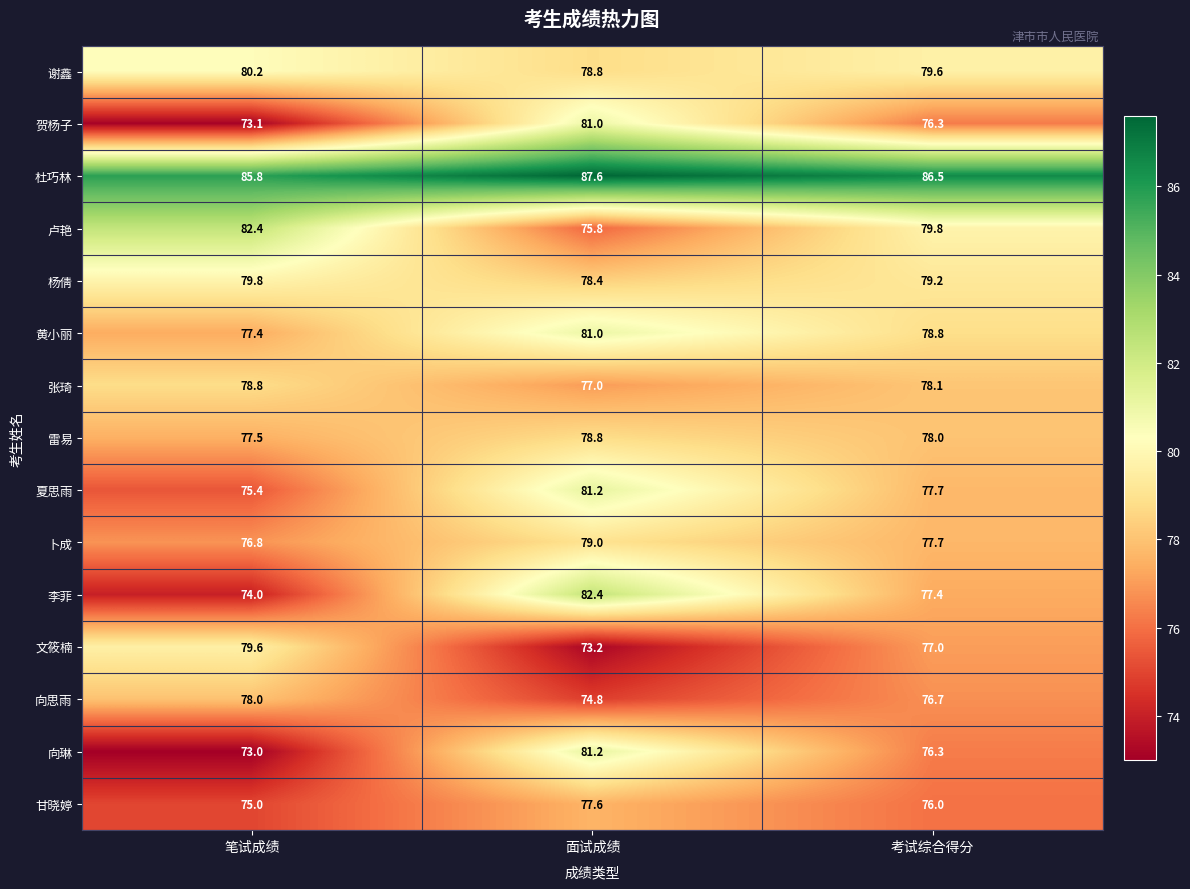

At which label is 夏思雨 closest to 78?

考试综合得分